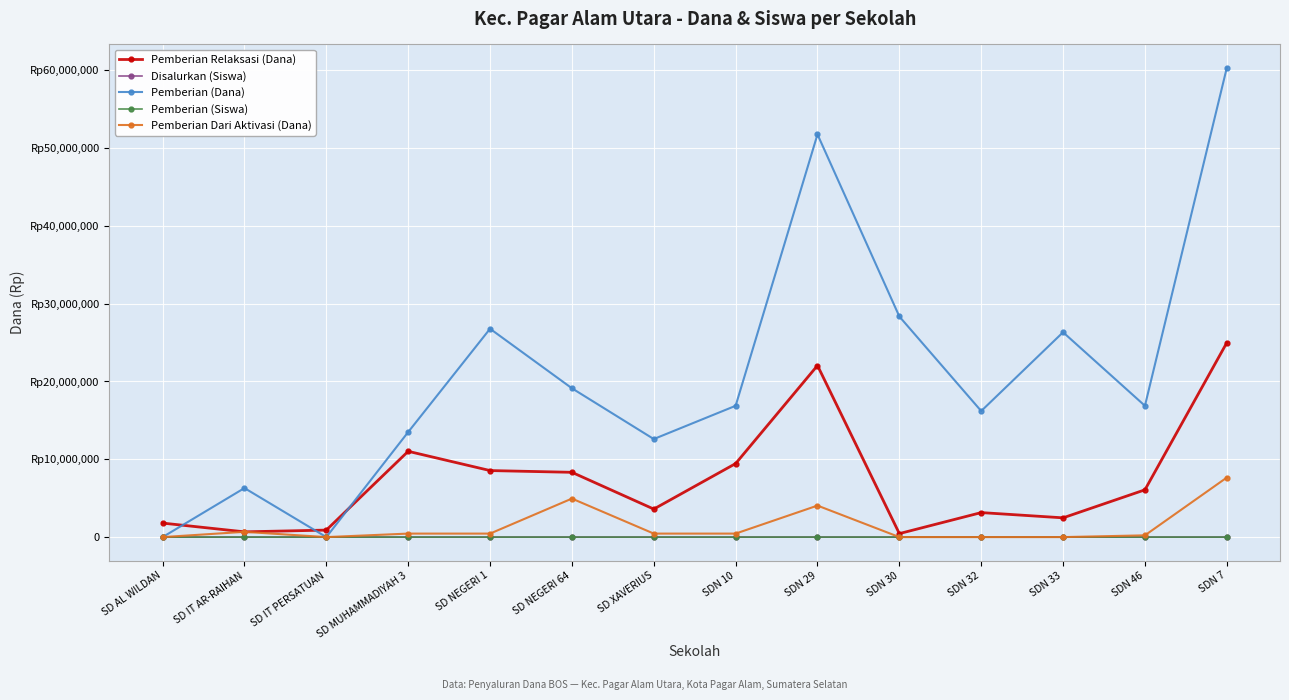

Does the chart have visible grid lines?

Yes